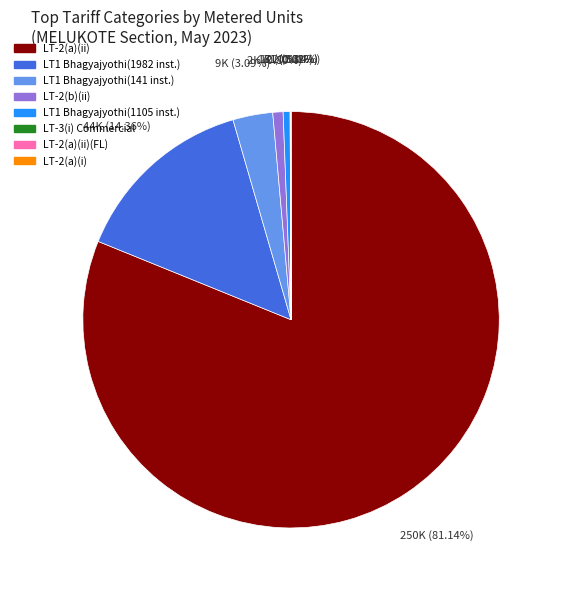

Is there a majority slice in this chart?

Yes